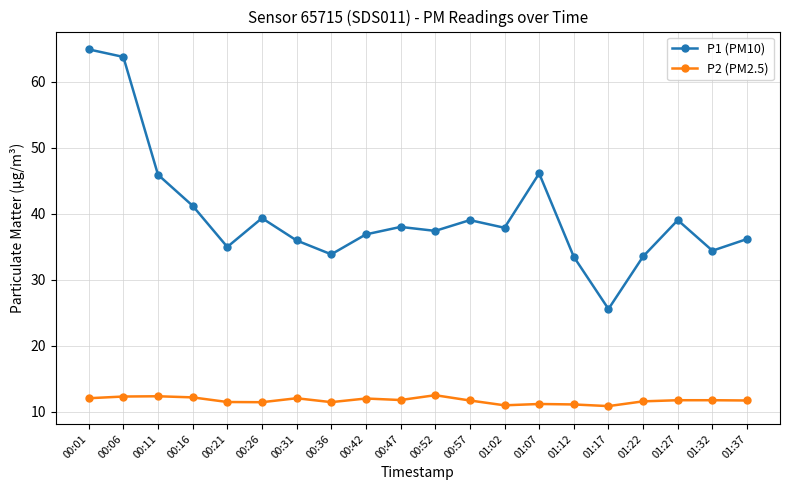

Is the value of P2 (PM2.5) at 00:42 greater than the value of P1 (PM10) at 00:21?

No